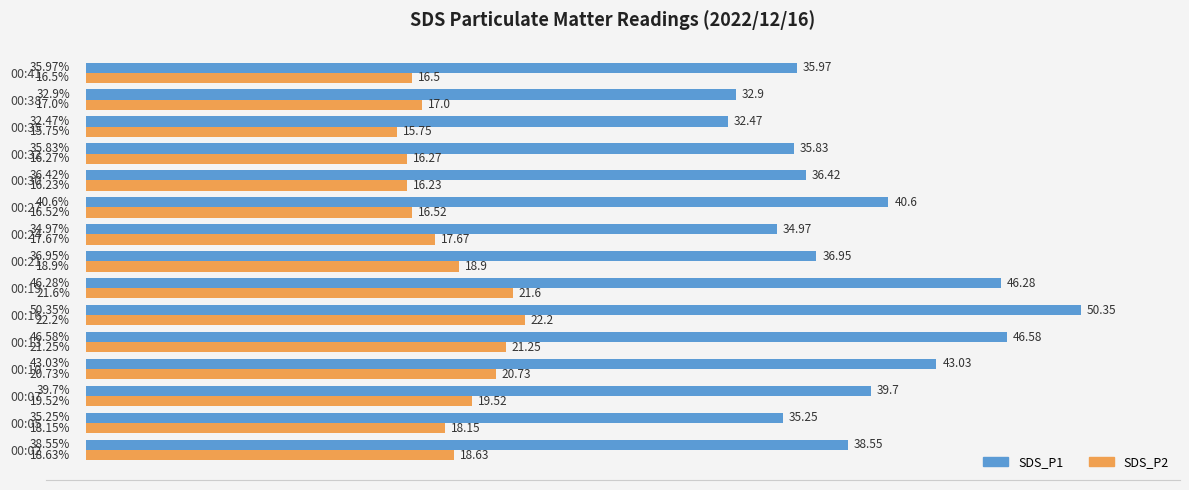

What are all the series names shown in the legend?

SDS_P1, SDS_P2